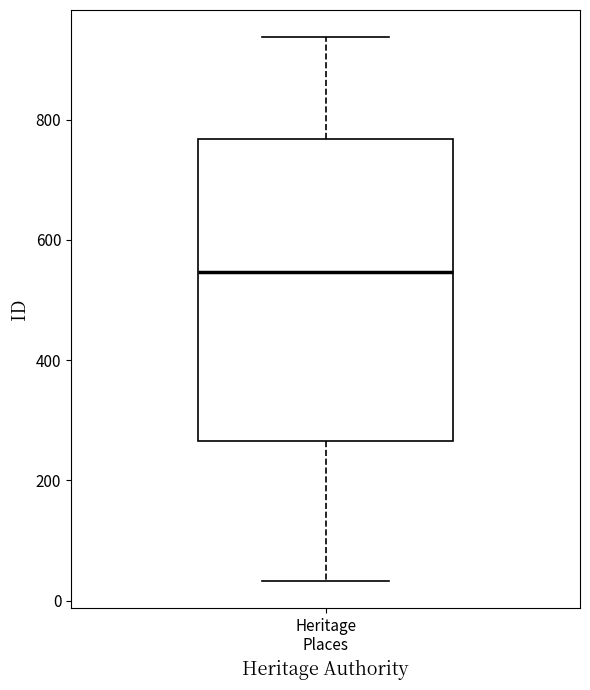

Read this box plot against the y-axis: the position of the median line, the range covered by the box, and the ends of both whiskers. The values are not printed on the chart, so give them approximately, as read against the axis.

median 540, box 260 to 760, whiskers 40 to 940